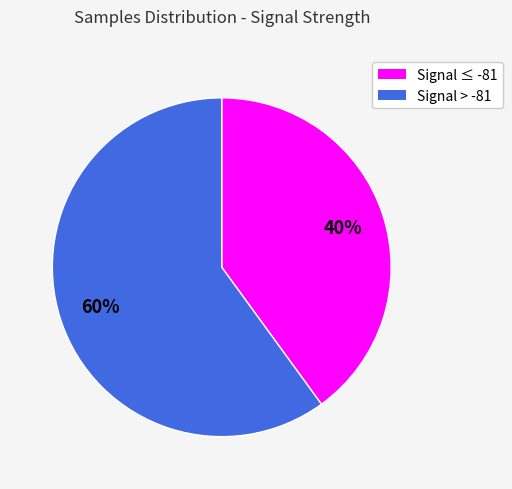

Is there any slice that represents more than half of the pie?

Yes